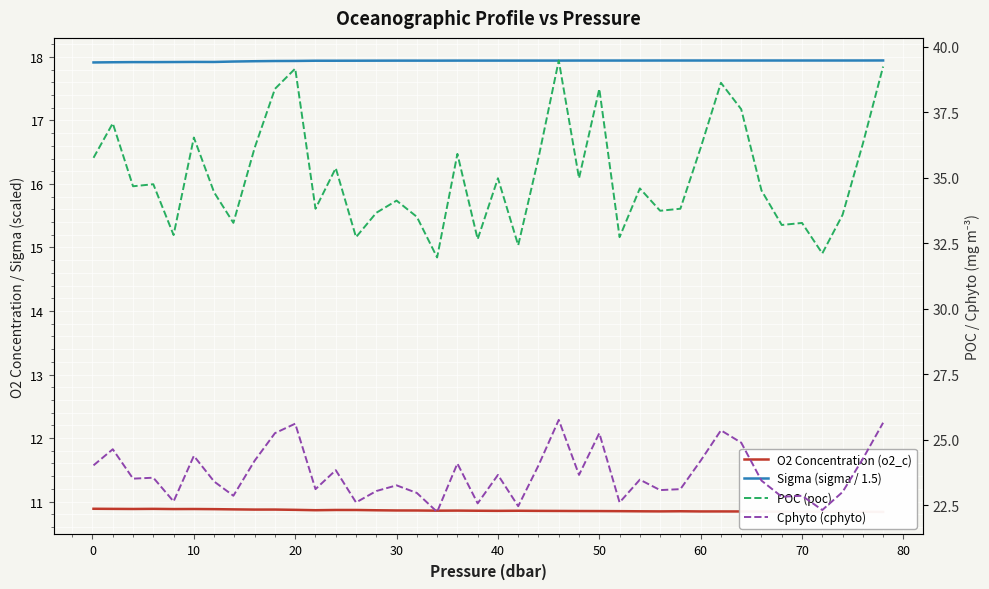

At which category does O2 Concentration (o2_c) reach its first local peak?

20